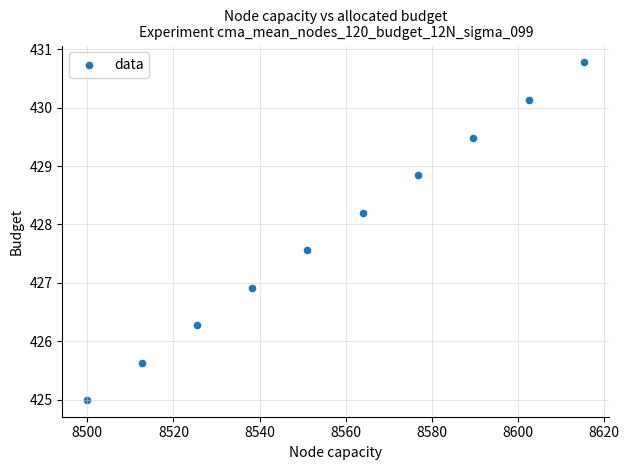

What is the average Y value?

427.9